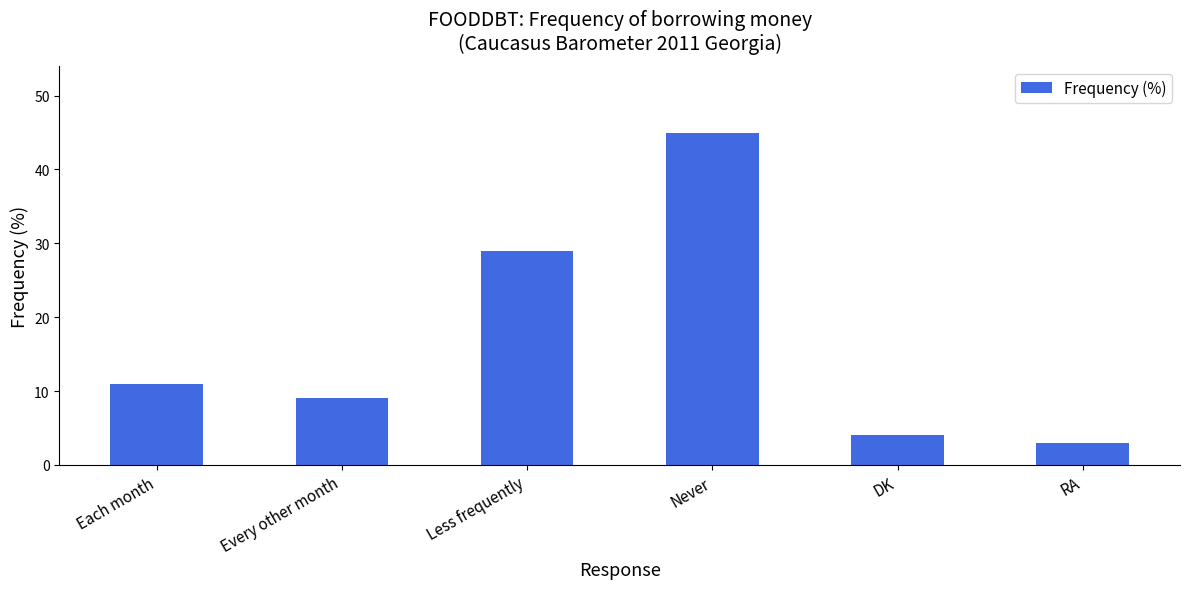

What is the smallest value displayed?

3